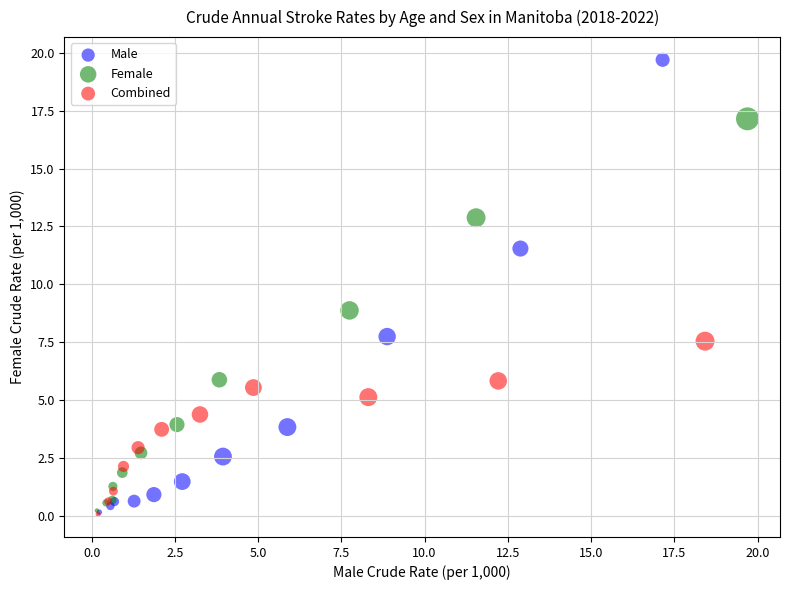

Which series reaches the maximum Y coordinate?

Male